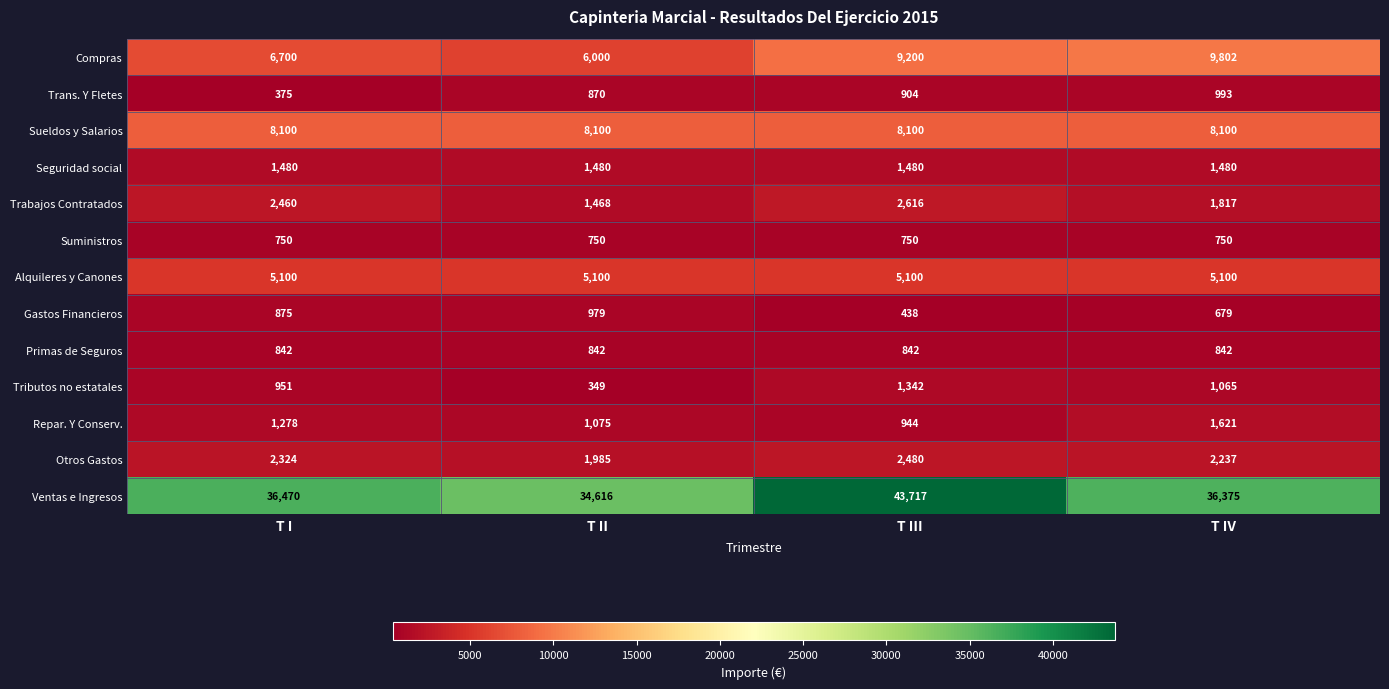

Rank the series by their maximum value, from highest to lowest.

Ventas e Ingresos, Compras, Sueldos y Salarios, Alquileres y Canones, Trabajos Contratados, Otros Gastos, Repar. Y Conserv., Seguridad social, Tributos no estatales, Trans. Y Fletes, Gastos Financieros, Primas de Seguros, Suministros